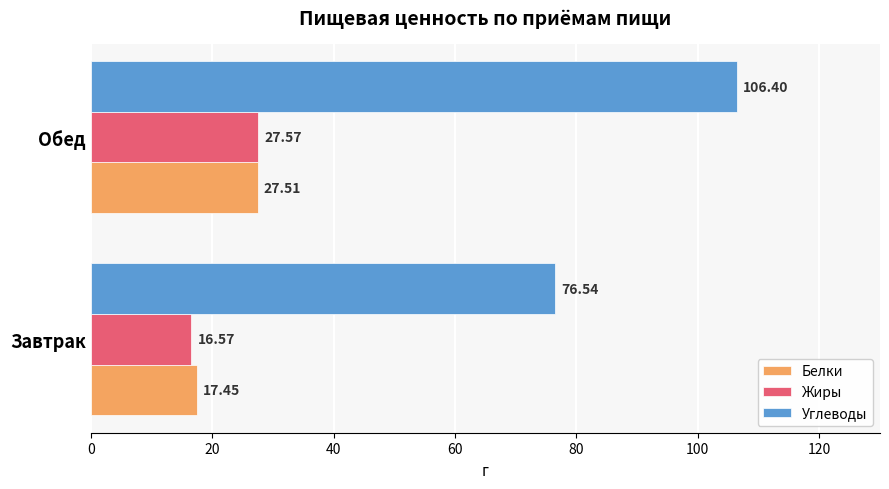

Which series has the largest range (max minus min)?

Углеводы